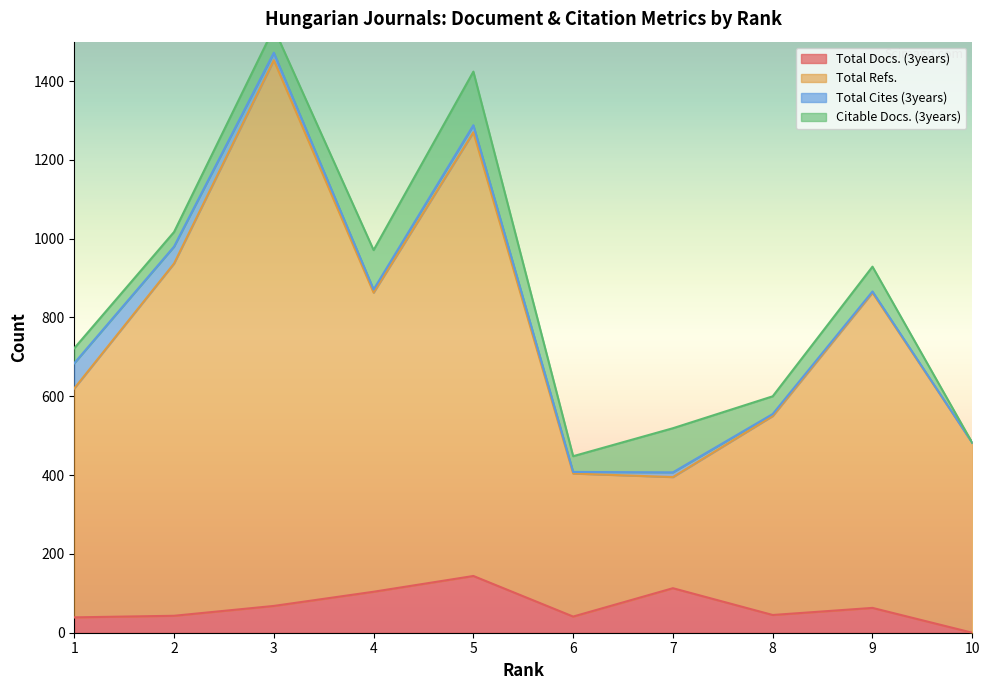

Which series has the widest spread of values?

Total Refs.